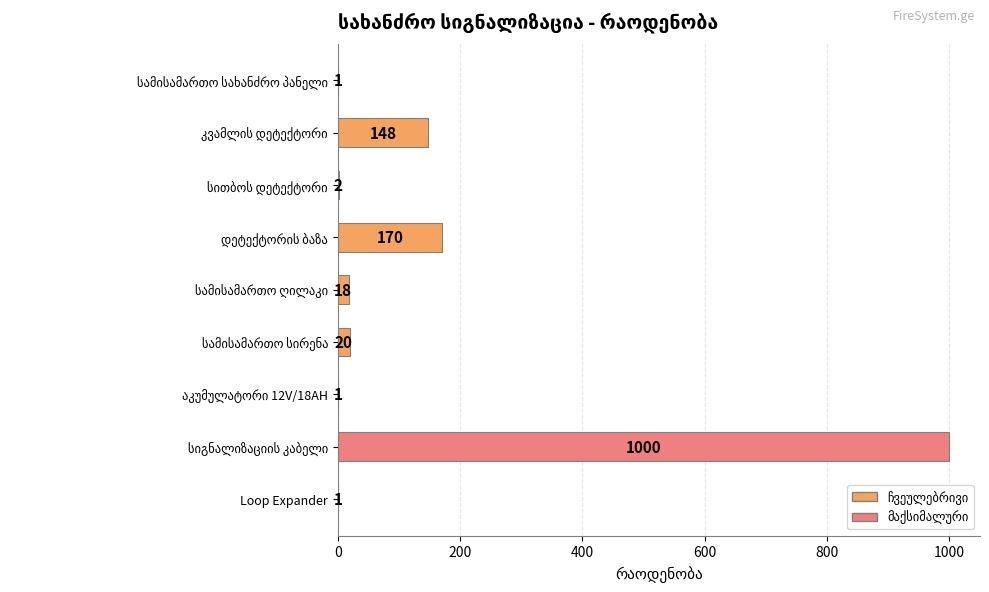

What is the sum of all values?

1361